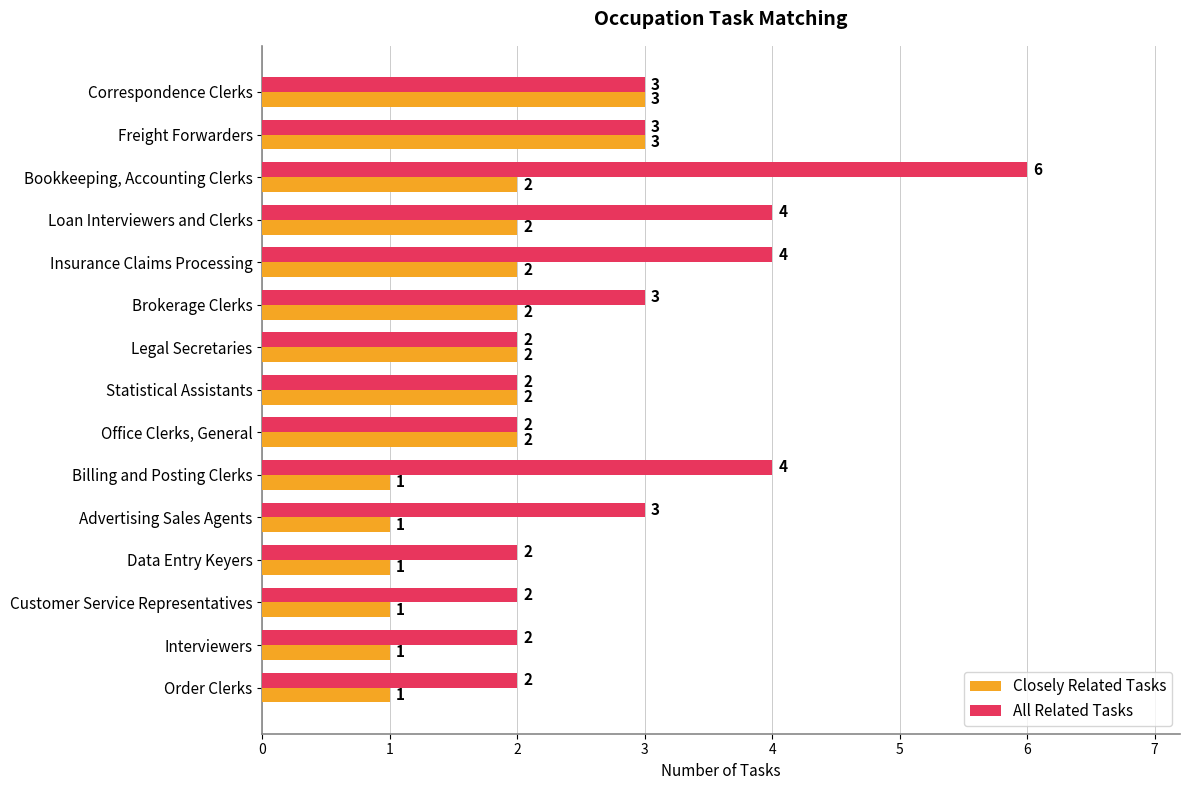

What is the sum of the Closely Related Tasks values at Statistical Assistants and Data Entry Keyers?

3